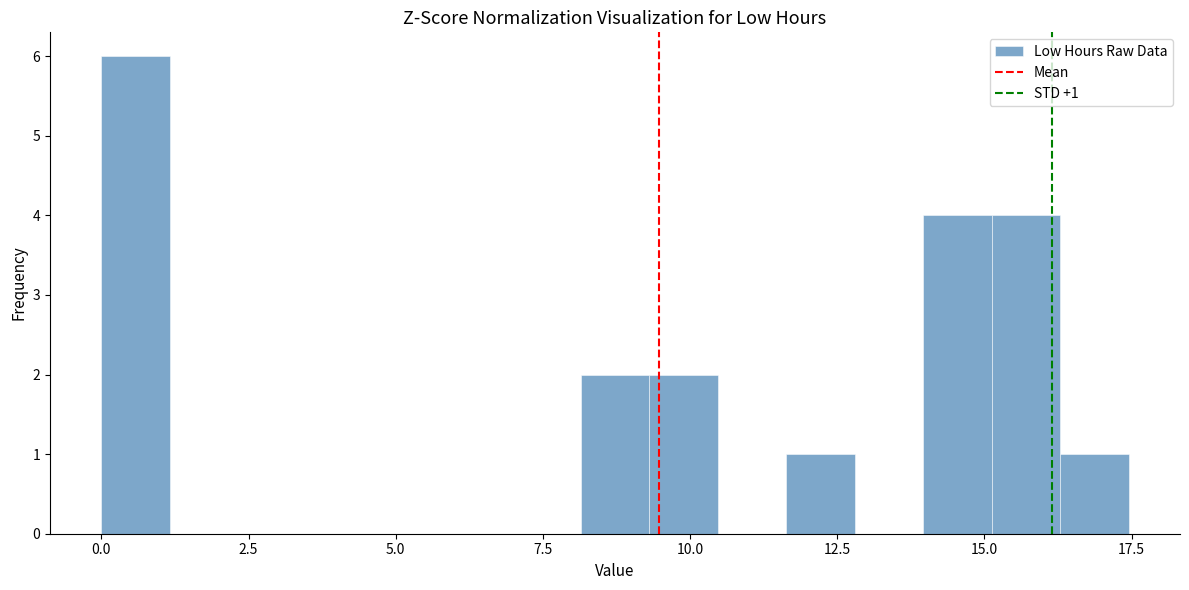

Around what value on the x-axis is the tallest bar? Give the approximate position of its centre, as read against the axis.

0.5